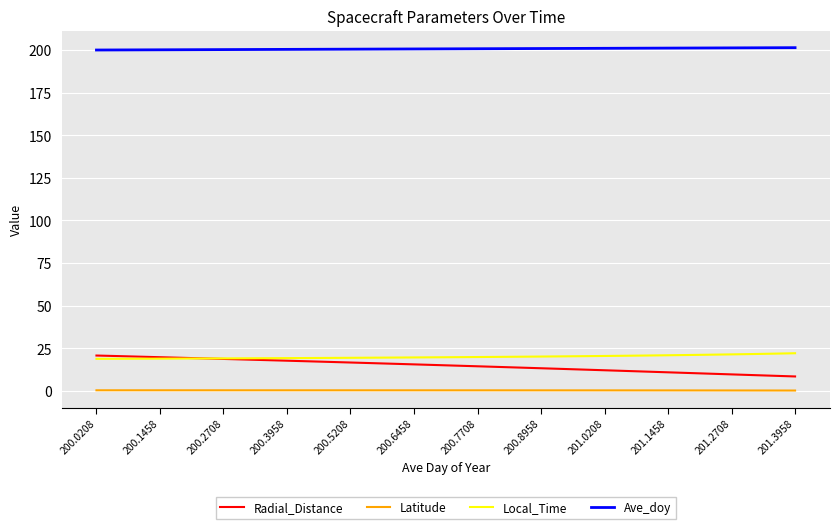

What is the difference between the maximum and minimum values in the Latitude series?

0.1